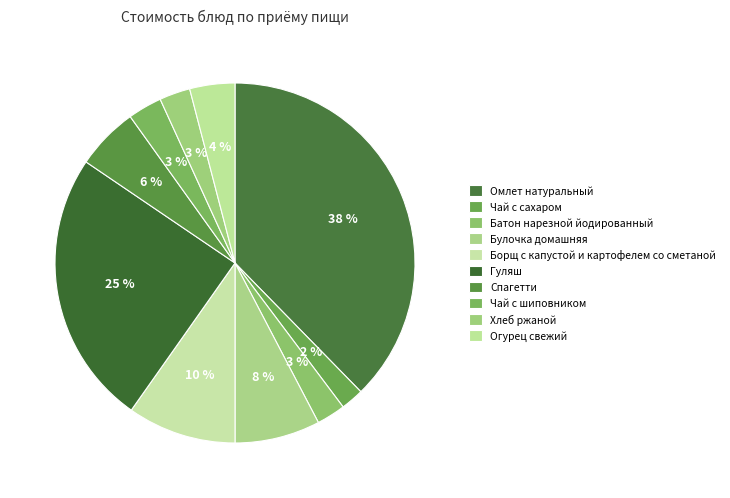

Count the number of slices in the pie.

10